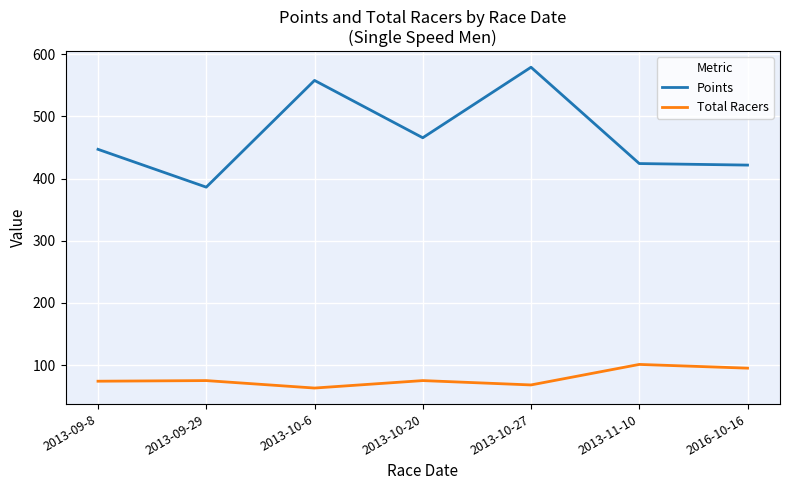

Is this an area chart (filled region under the line)?

No